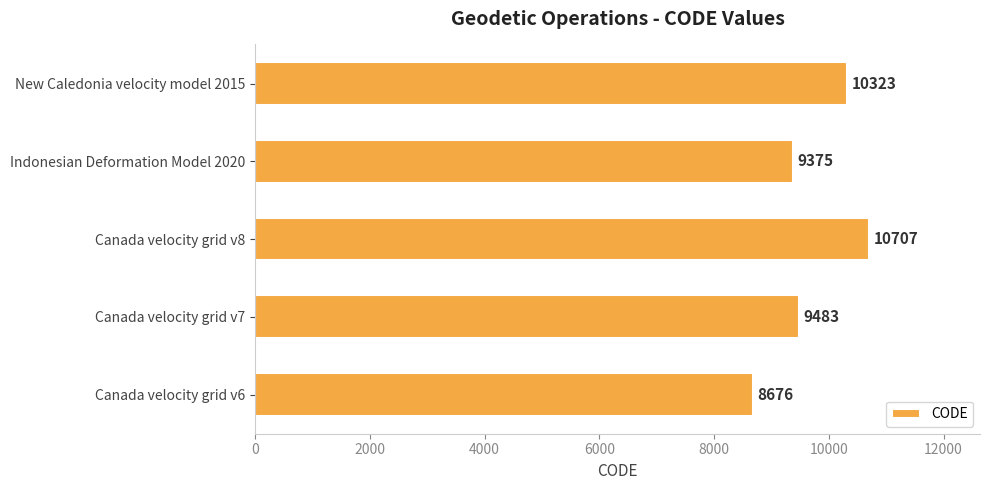

Rank the categories by value from lowest to highest.

Canada velocity grid v6, Indonesian Deformation Model 2020, Canada velocity grid v7, New Caledonia velocity model 2015, Canada velocity grid v8